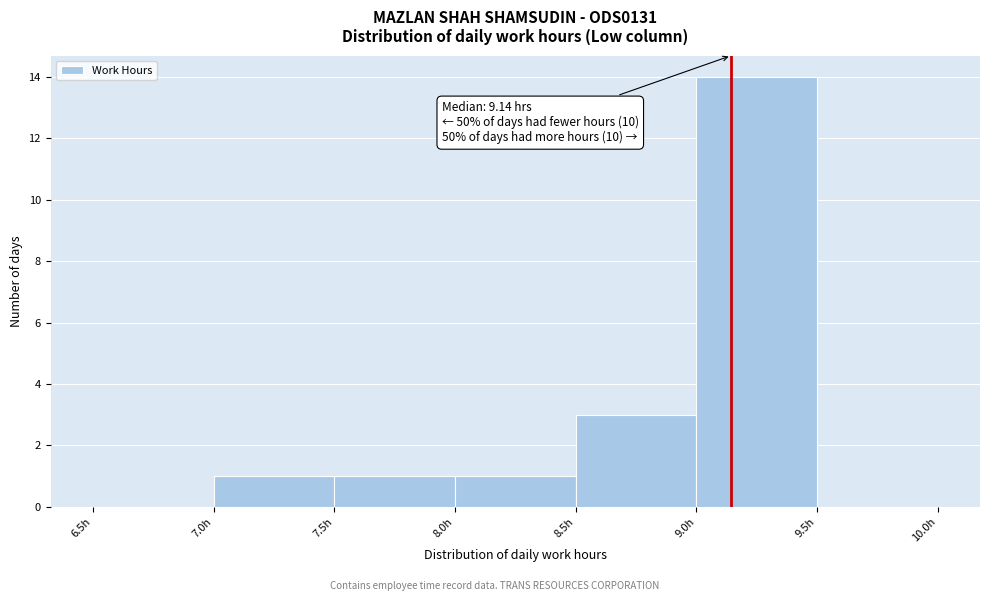

Which range on the x-axis has the tallest bar?

9.0 to 9.5